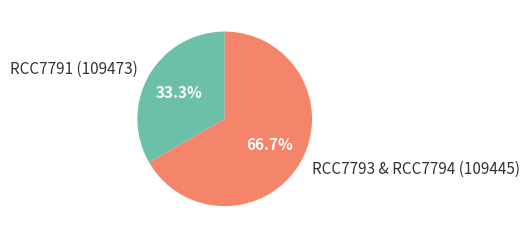

Approximately how many times larger is the value at RCC7791 (109473) compared to RCC7793 & RCC7794 (109445)?

0.5